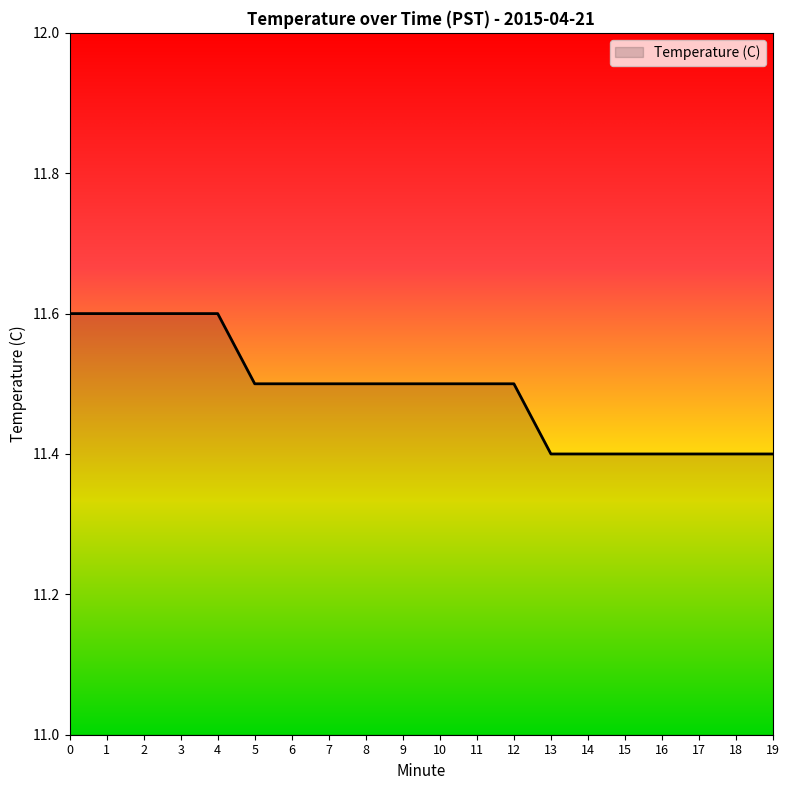

What is the sum of all values?

229.8